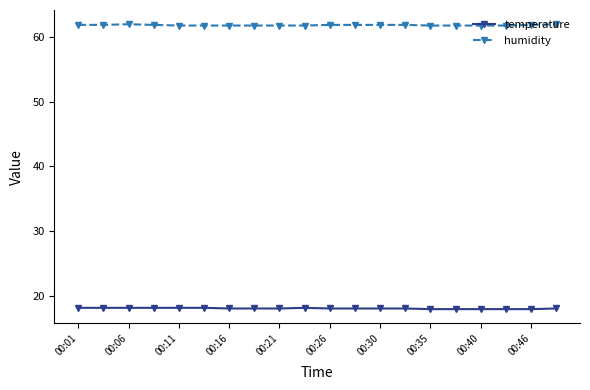

What is the value of the humidity point at the 5th from the left?

61.8